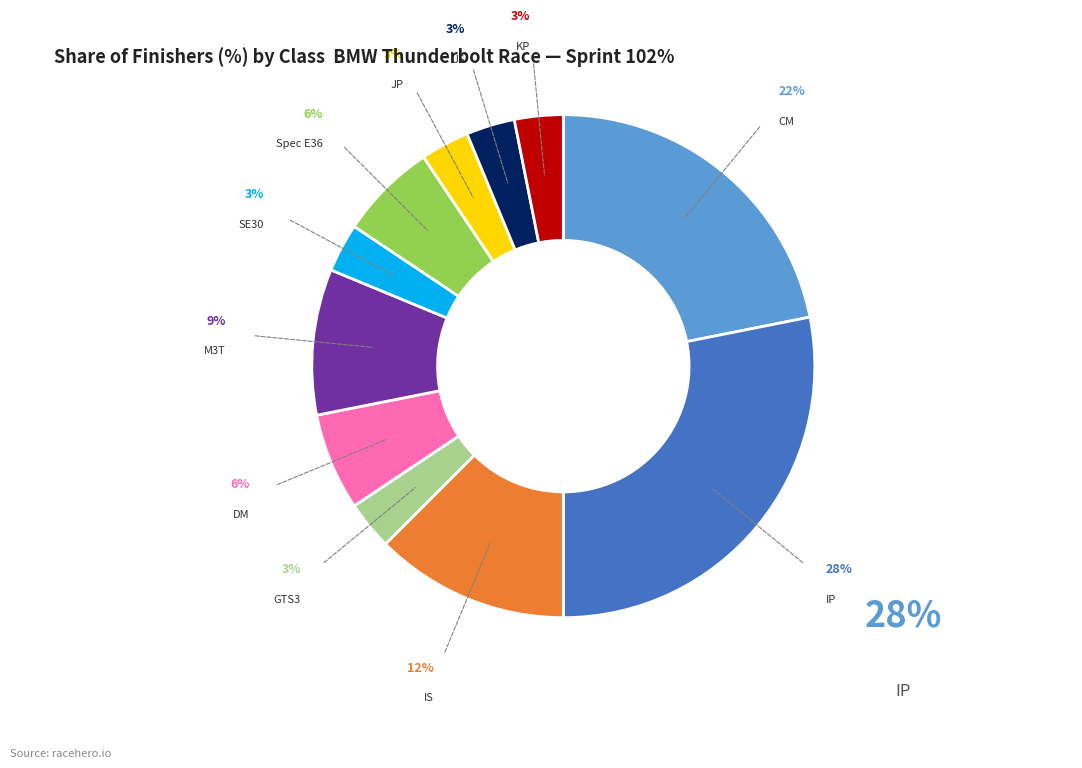

Is there any slice that represents more than half of the pie?

No